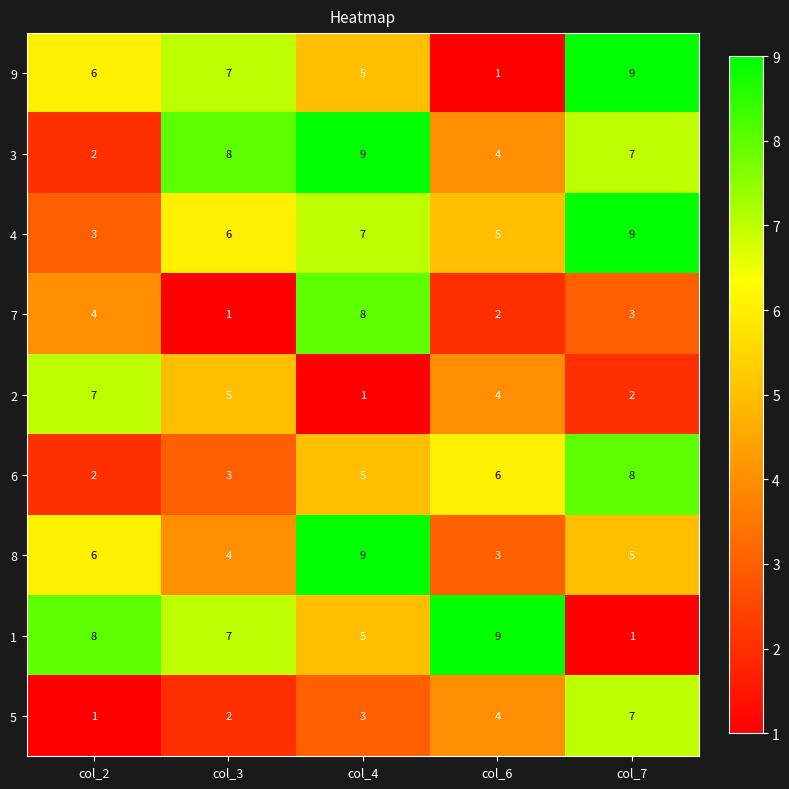

What is the total value across all series at col_6?

38